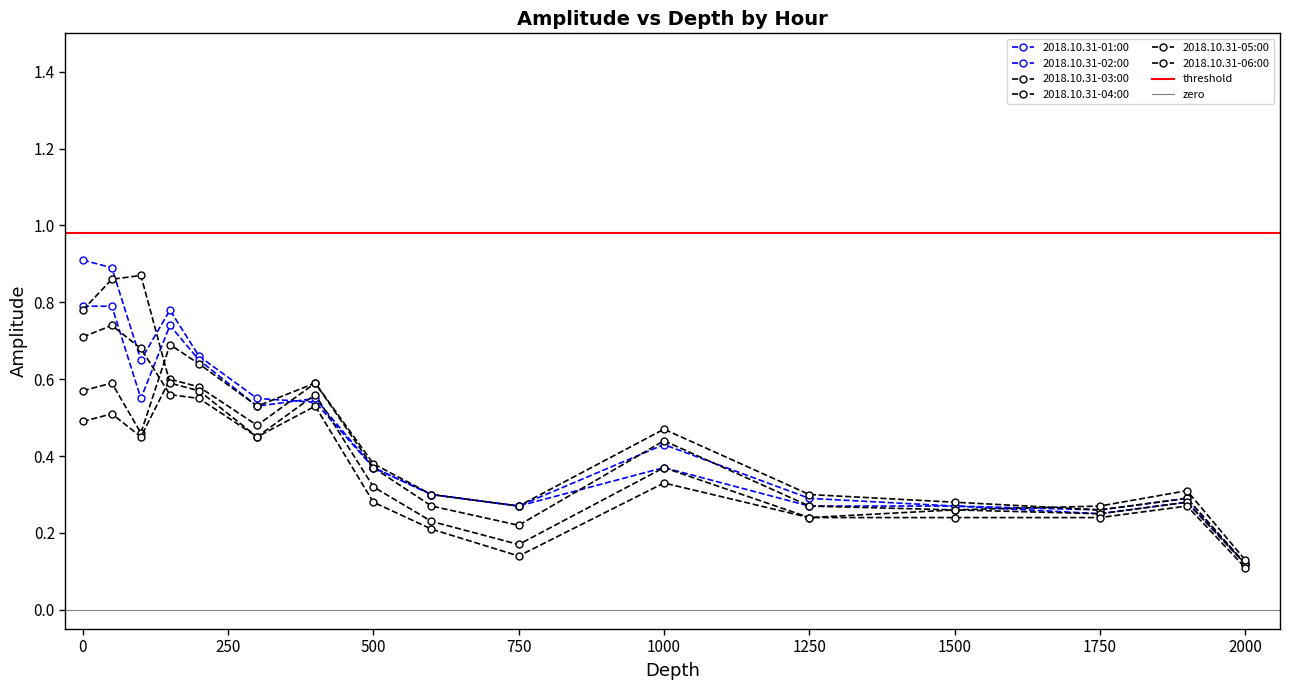

At which label does 2018.10.31-03:00 reach its peak?

150